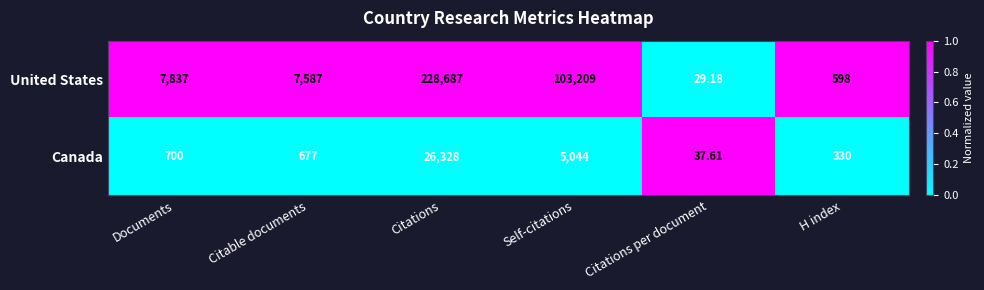

At H index, list the series in order from smallest to largest.

Canada, United States